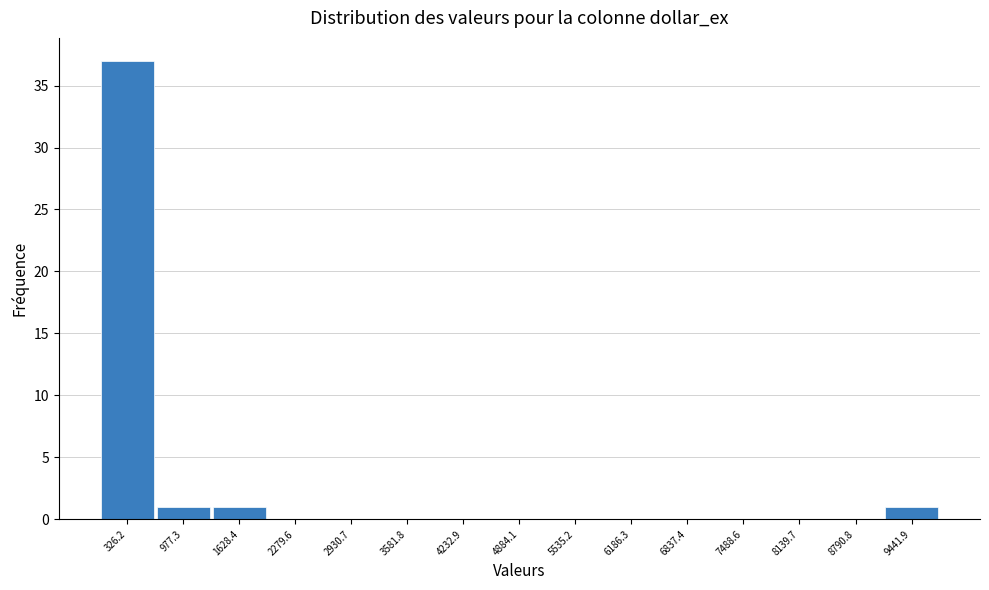

Reading left to right, transcribe this chart: for each bar, give the range it covers on the x-axis and its height. Neither the bar edges nor the heights are printed on the chart, so give them approximately, as read against the axes.

0 to 700: 37
700 to 1300: 1
1300 to 2000: 1
2000 to 2600: 0
2600 to 3300: 0
3300 to 3900: 0
3900 to 4600: 0
4600 to 5200: 0
5200 to 5900: 0
5900 to 6500: 0
6500 to 7200: 0
7200 to 7800: 0
7800 to 8500: 0
8500 to 9100: 0
9100 to 9800: 1